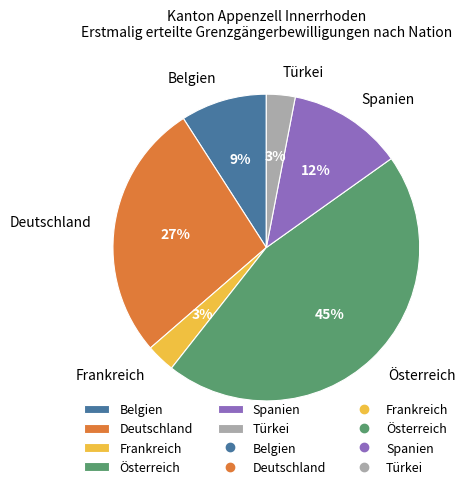

How many slices are in this pie chart?

6